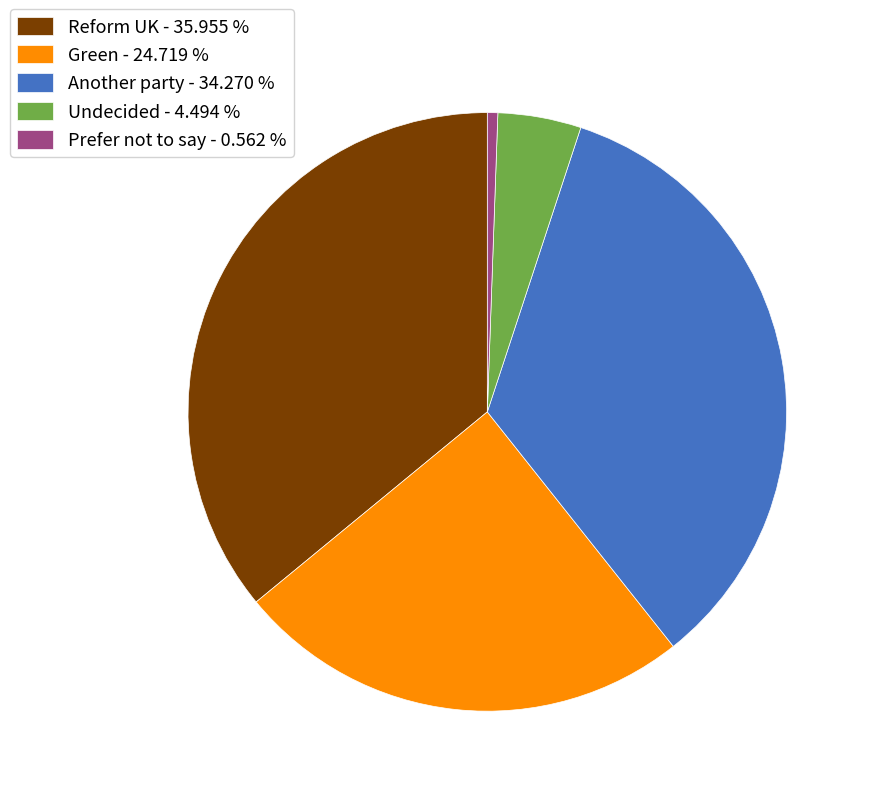

What is the ratio of the value at Another party to the value at Undecided?

7.6